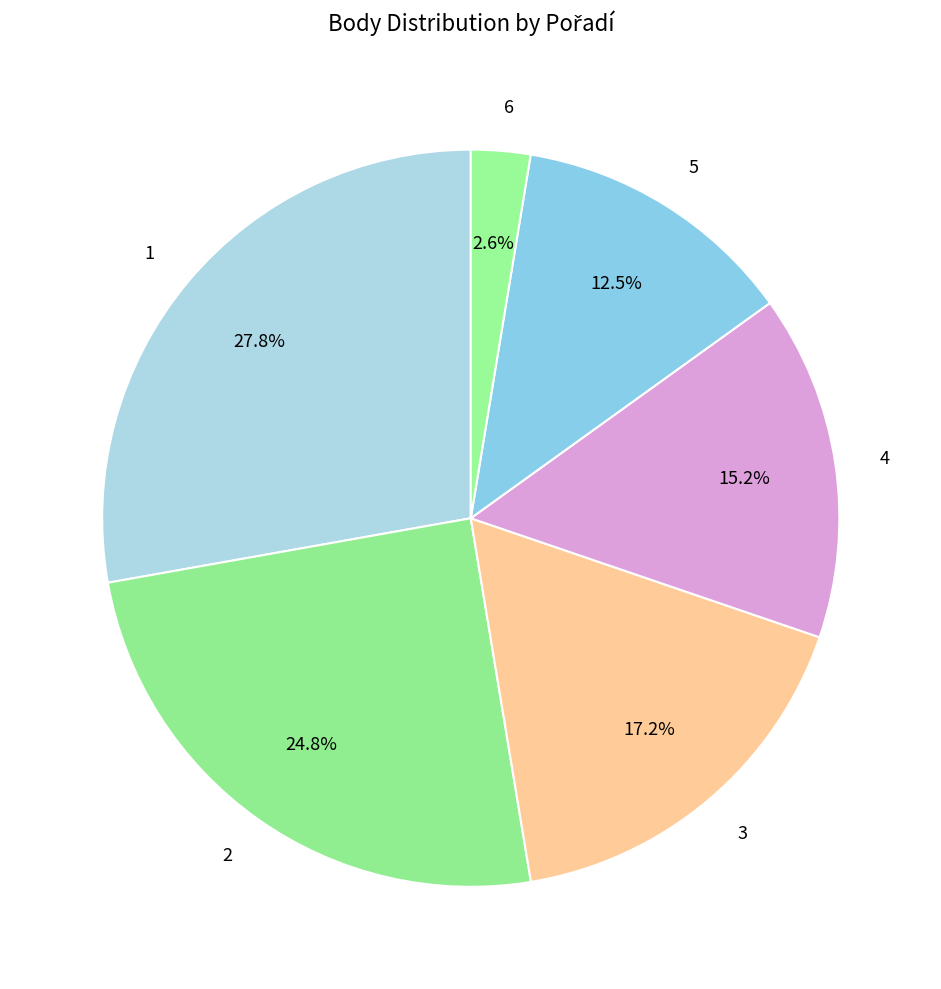

Combined, do 1 and 4 account for over 50%?

No